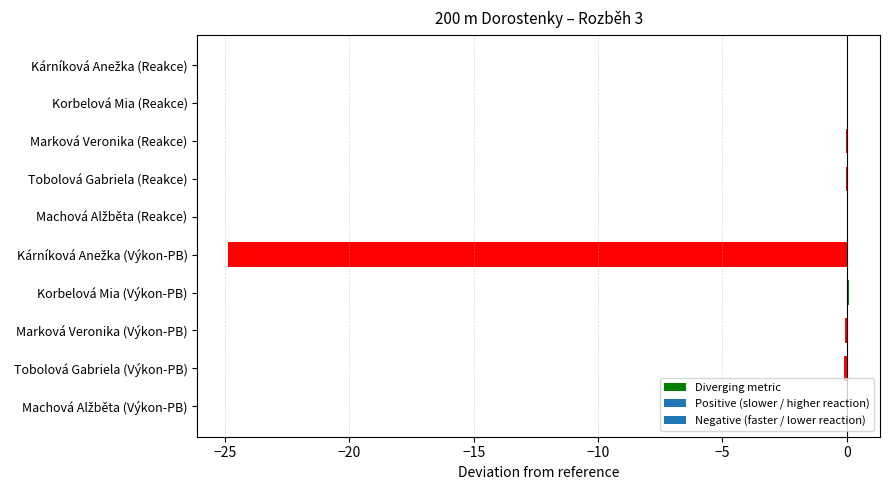

Count the number of data series in this chart.

1